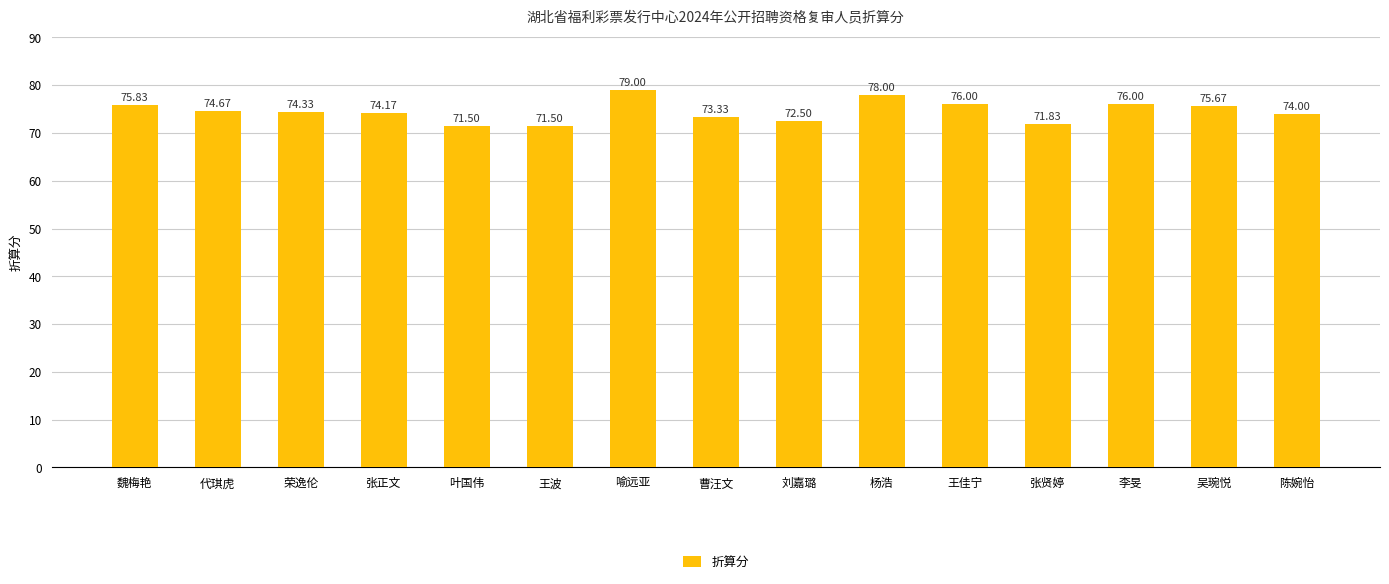

Read the value at 杨浩.

78.0